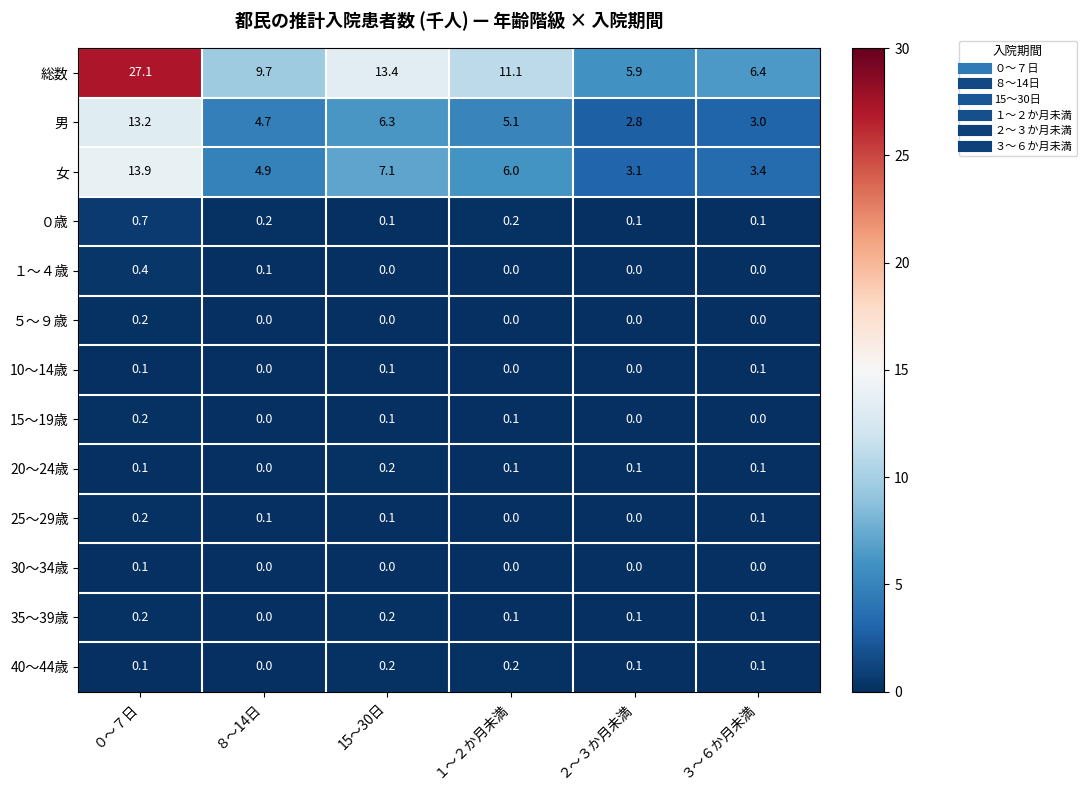

Count the number of data series in this chart.

13